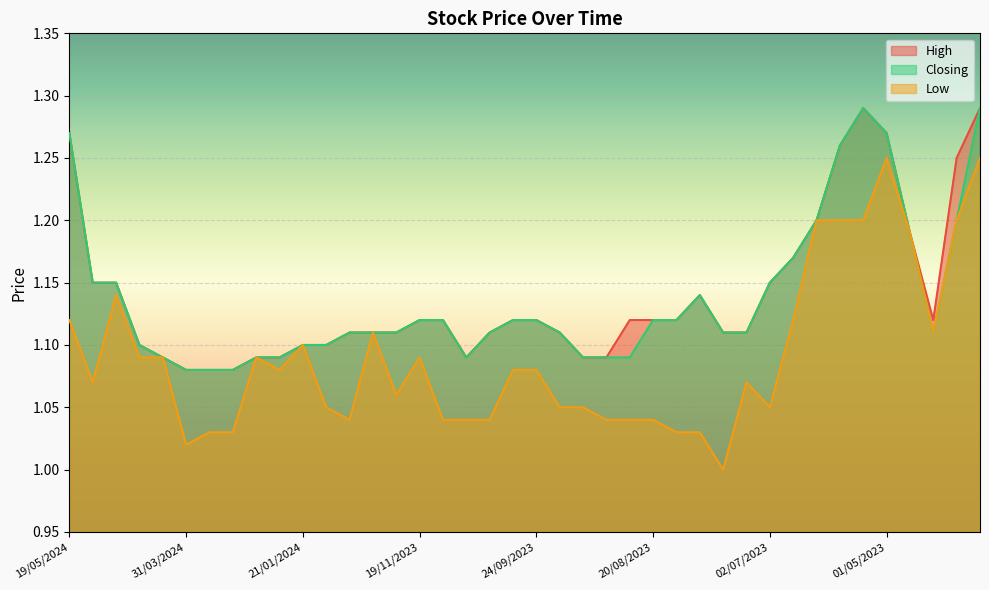

Rank the series at 07/05/2023 from highest to lowest value.

High, Closing, Low